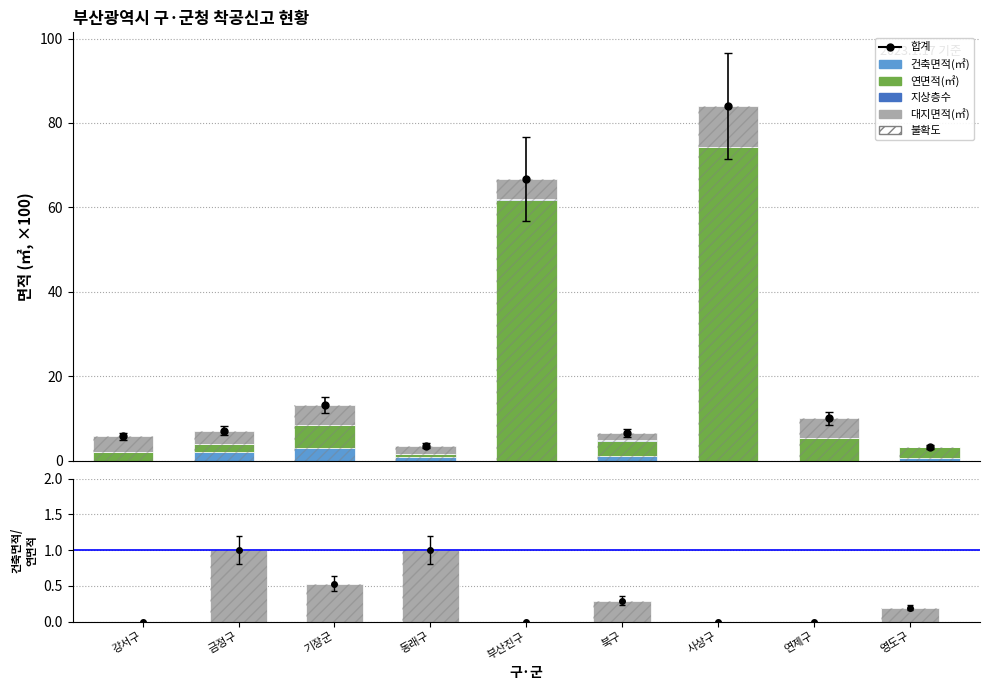

The 건축면적/연면적 series shows 0.3 at 기장군. True or false?

False